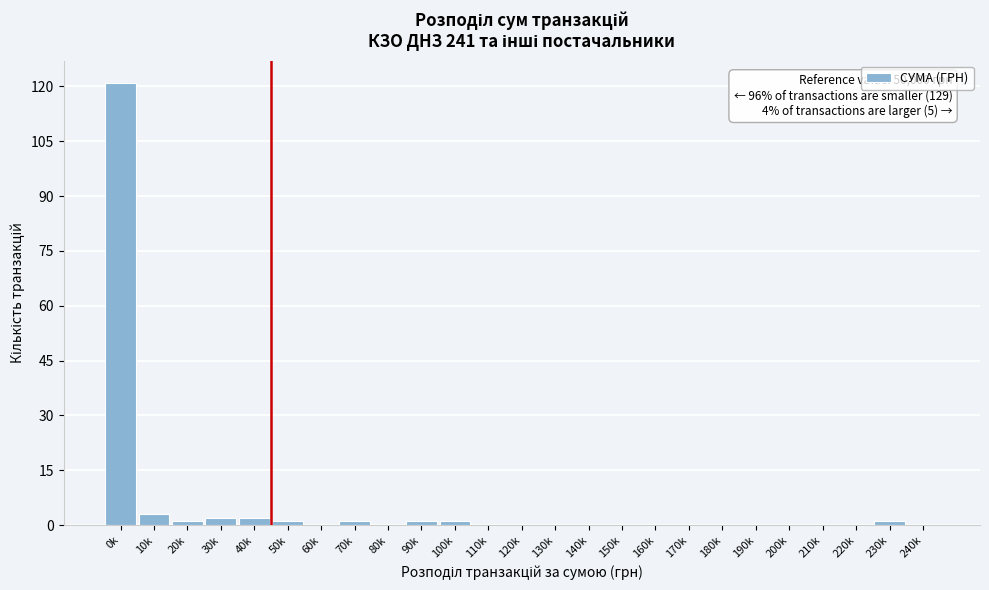

Reading left to right, transcribe all the data shown in this chart.

0k=121	10k=3	20k=1	30k=2	40k=2	50k=1	60k=0	70k=1	80k=0	90k=1	100k=1	110k=0	120k=0	130k=0	140k=0	150k=0	160k=0	170k=0	180k=0	190k=0	200k=0	210k=0	220k=0	230k=1	240k=0